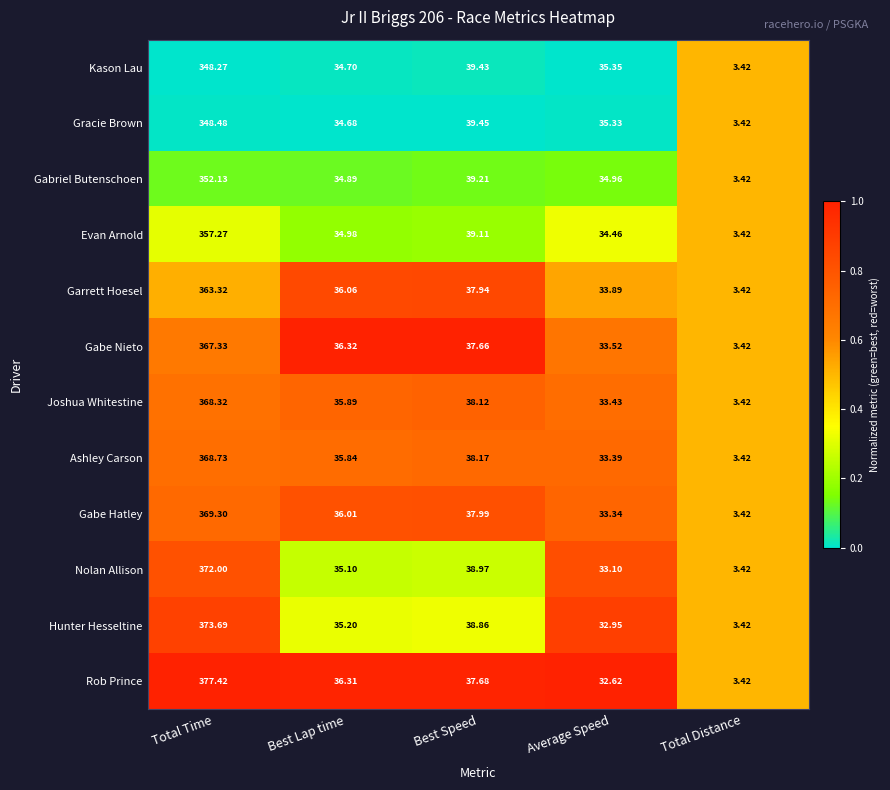

Is the value of Evan Arnold at Best Speed greater than the value of Gracie Brown at Average Speed?

Yes